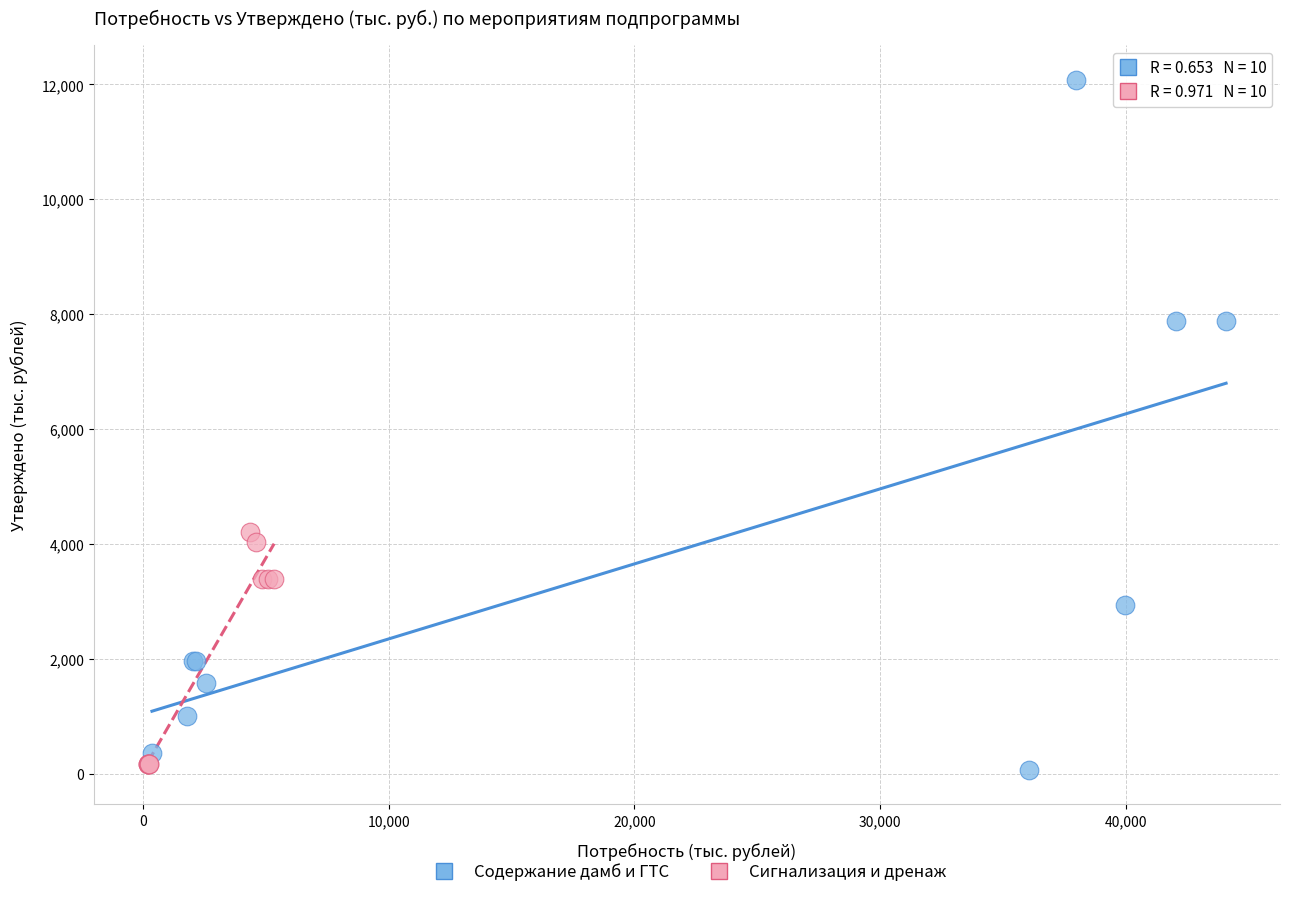

Which series has the largest Y range (max minus min)?

Содержание дамб и ГТС